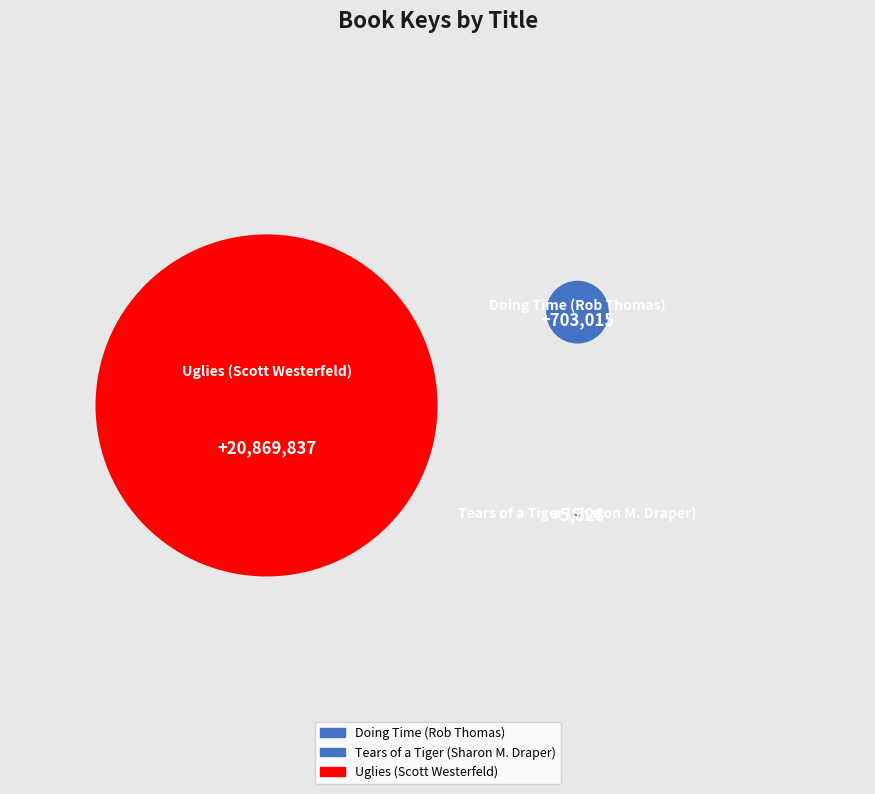

Which category has the biggest portion of the pie?

Uglies (Scott Westerfeld)